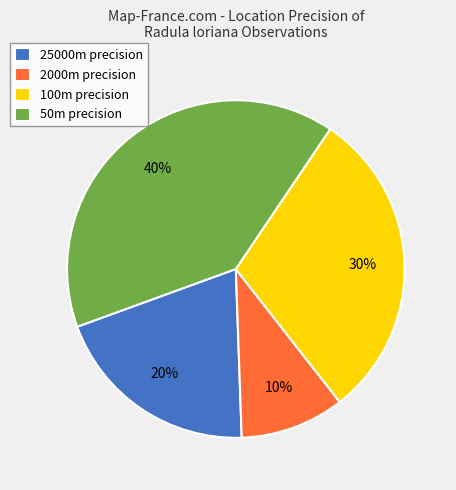

Count the number of slices in the pie.

4